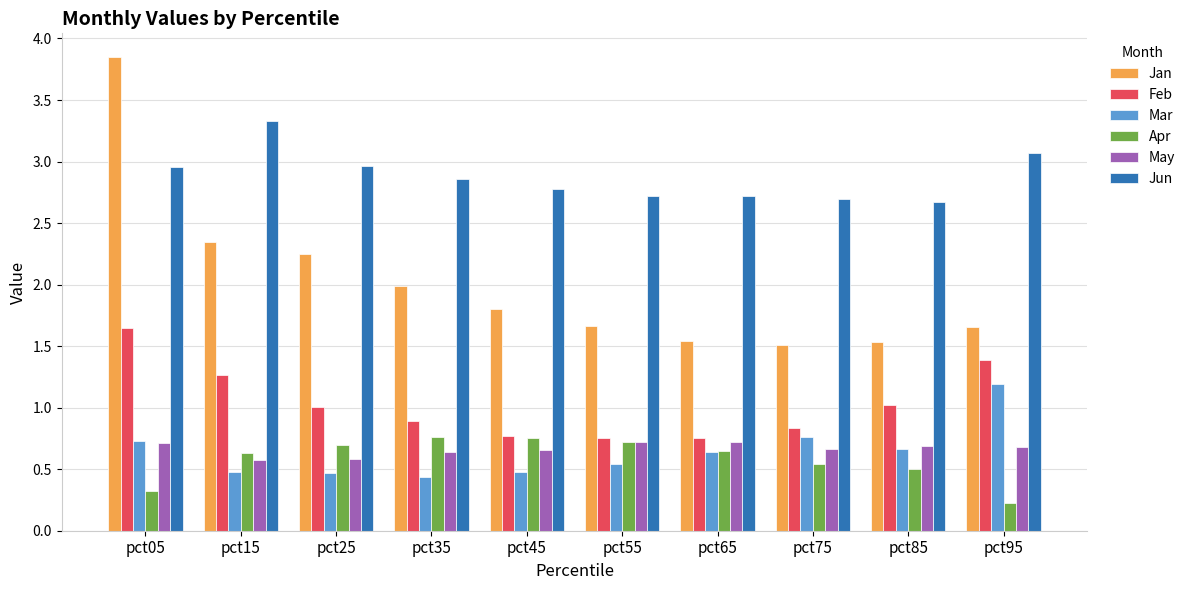

At which category does the chart reach its minimum across all series?

pct95